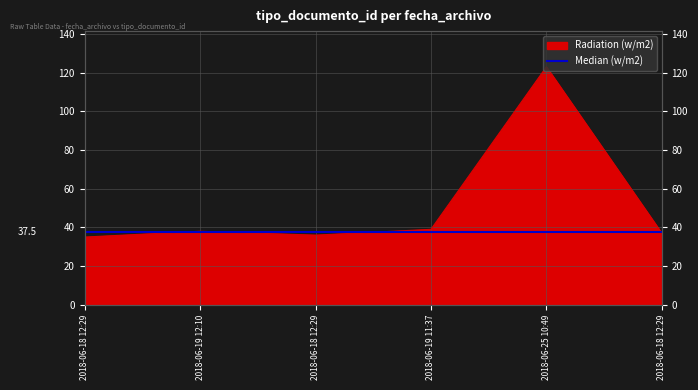

What is the sum of the values at 2018-06-18 12:29 and 2018-06-19 11:37?

74